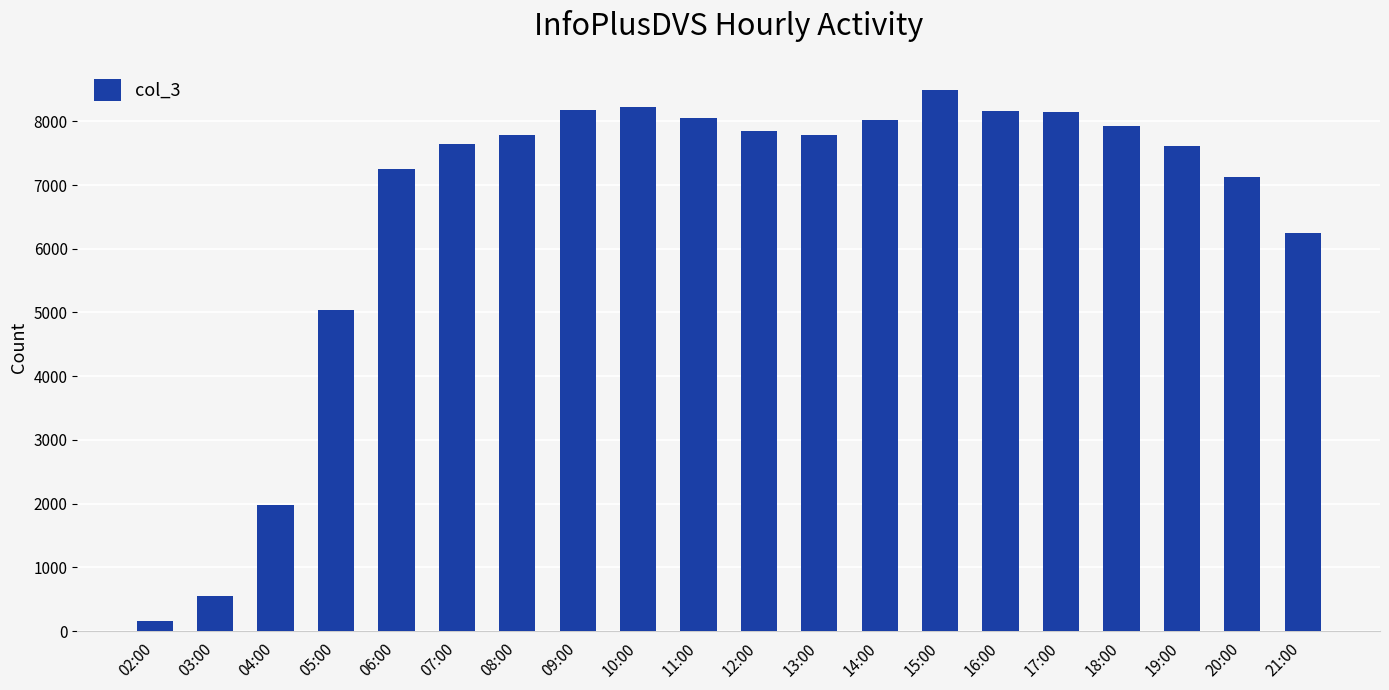

What is the change in value from 16:00 to 20:00?

-1044